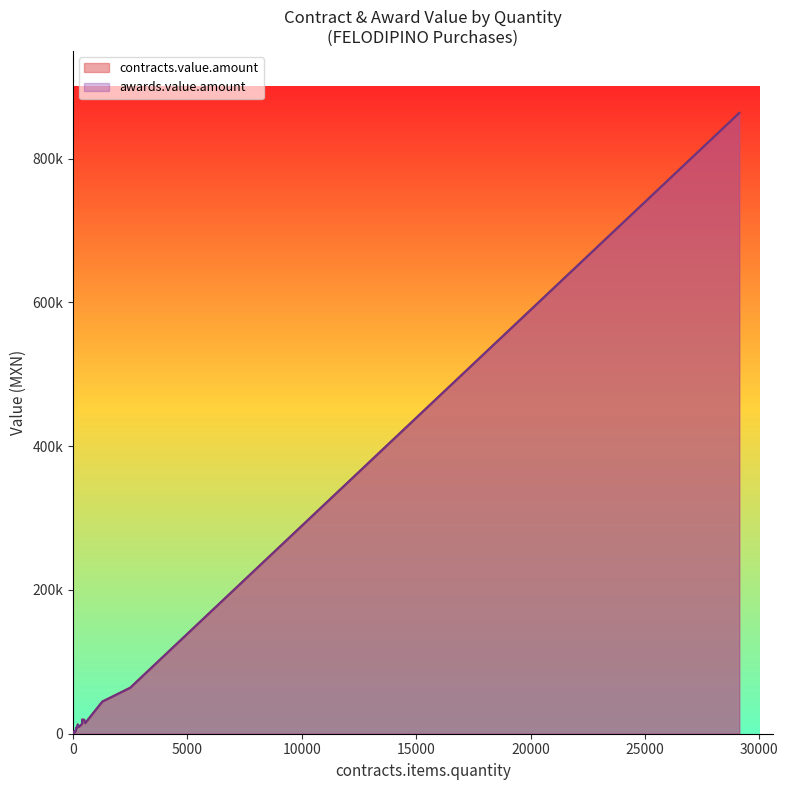

What is the maximum value shown in the chart?

863324.3